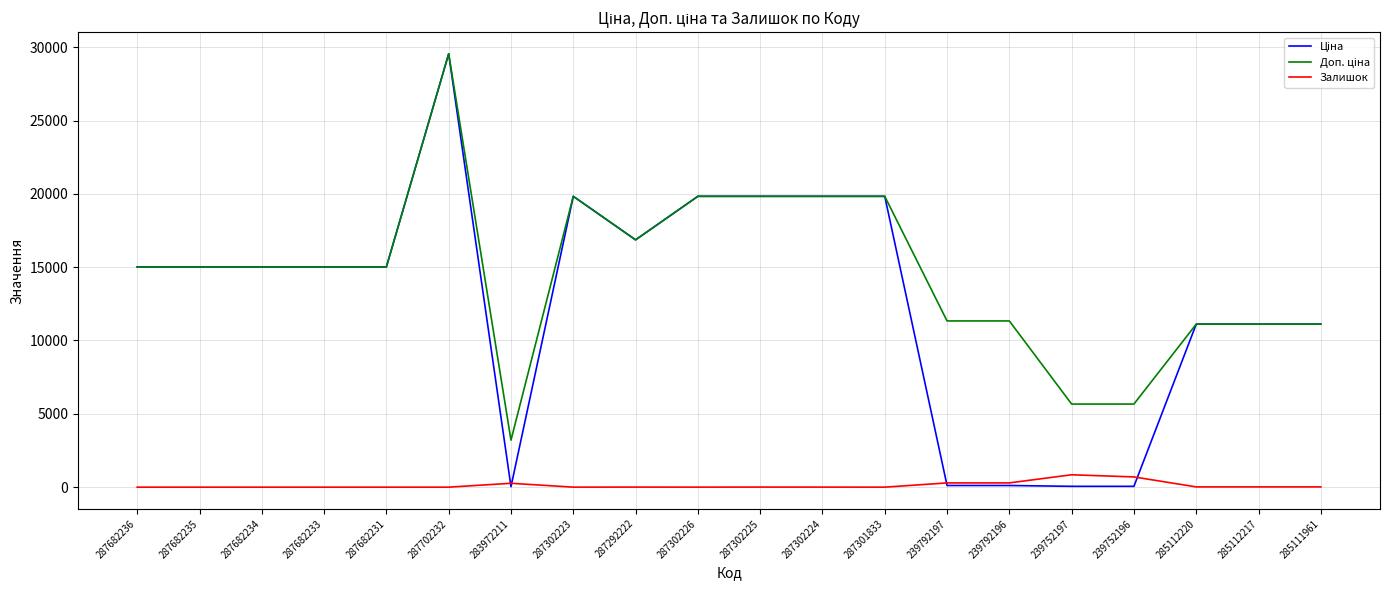

What is the total value across all series at 287682236?

30038.4